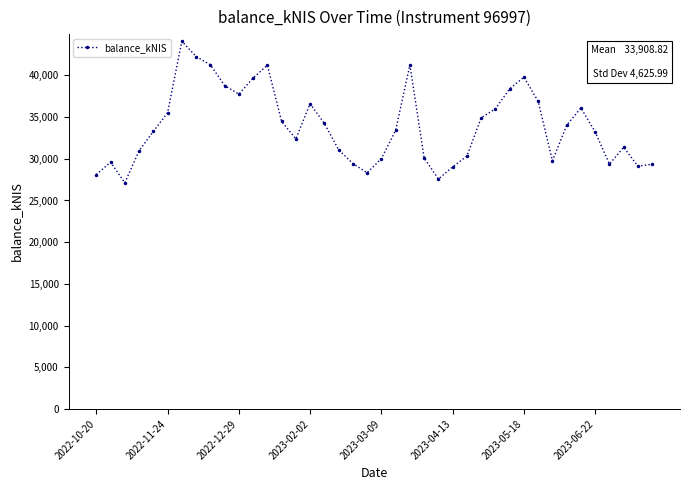

How many points are higher than both their immediate neighbors (excluding endpoints)?

8